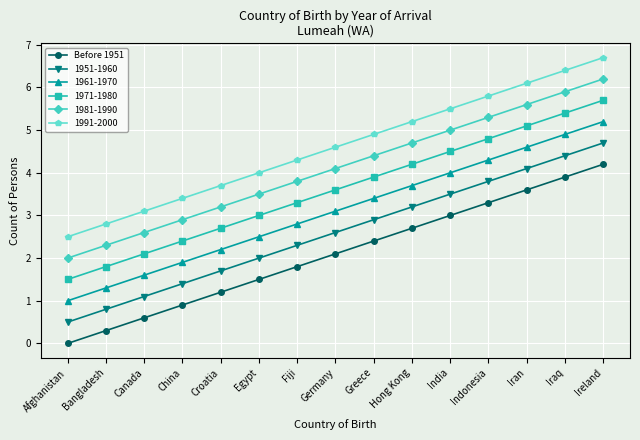

What position from the left is Croatia?

5